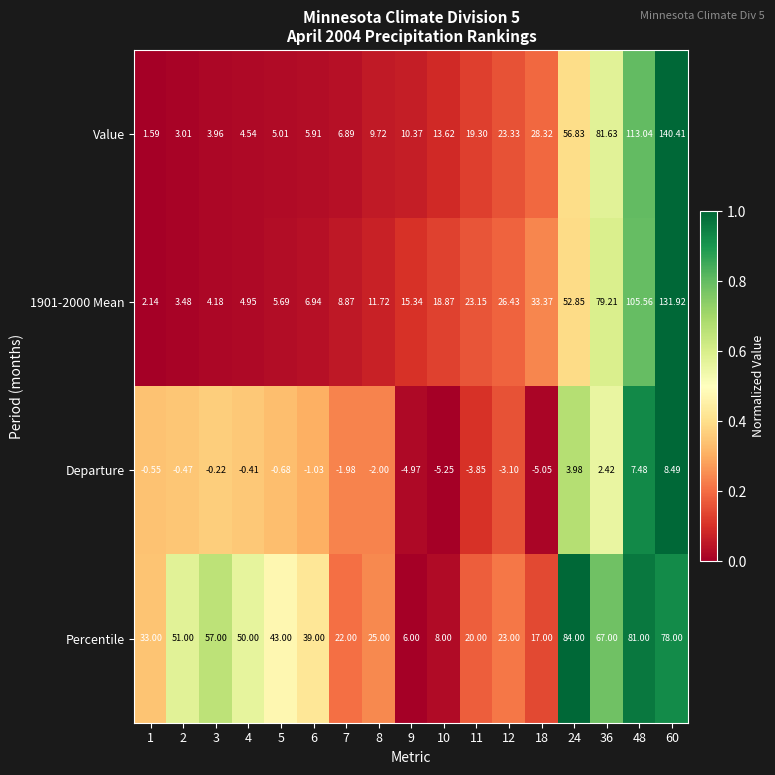

Count the number of categories in the chart.

17